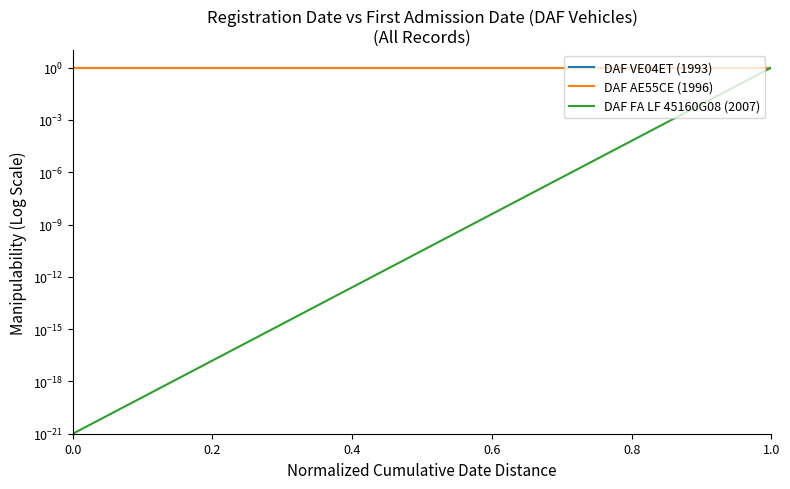

Rank the series by their maximum value, from highest to lowest.

DAF VE04ET (1993), DAF AE55CE (1996), DAF FA LF 45160G08 (2007)